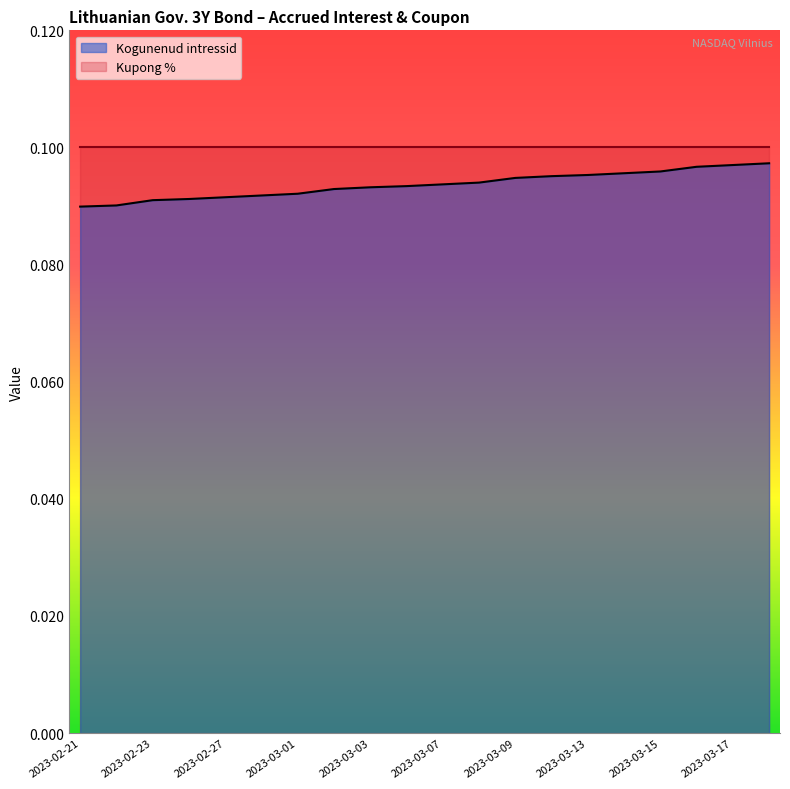

Reading left to right, transcribe all the data shown in this chart.

0.1	0.1	0.1	0.1	0.1	0.1	0.1	0.1	0.1	0.1	0.1	0.1	0.1	0.1	0.1	0.1	0.1	0.1	0.1	0.1